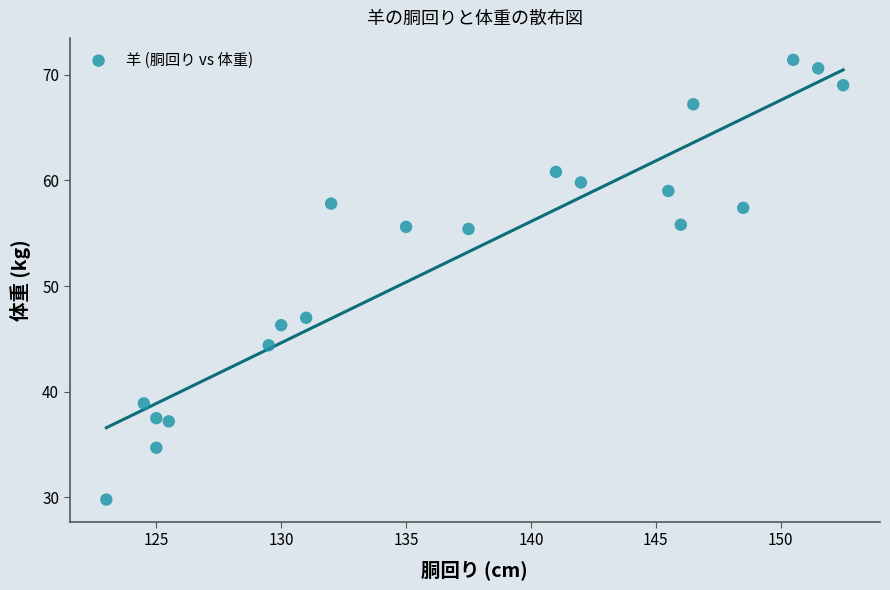

What Y value in the scatter plot is closest to 50?

47.0